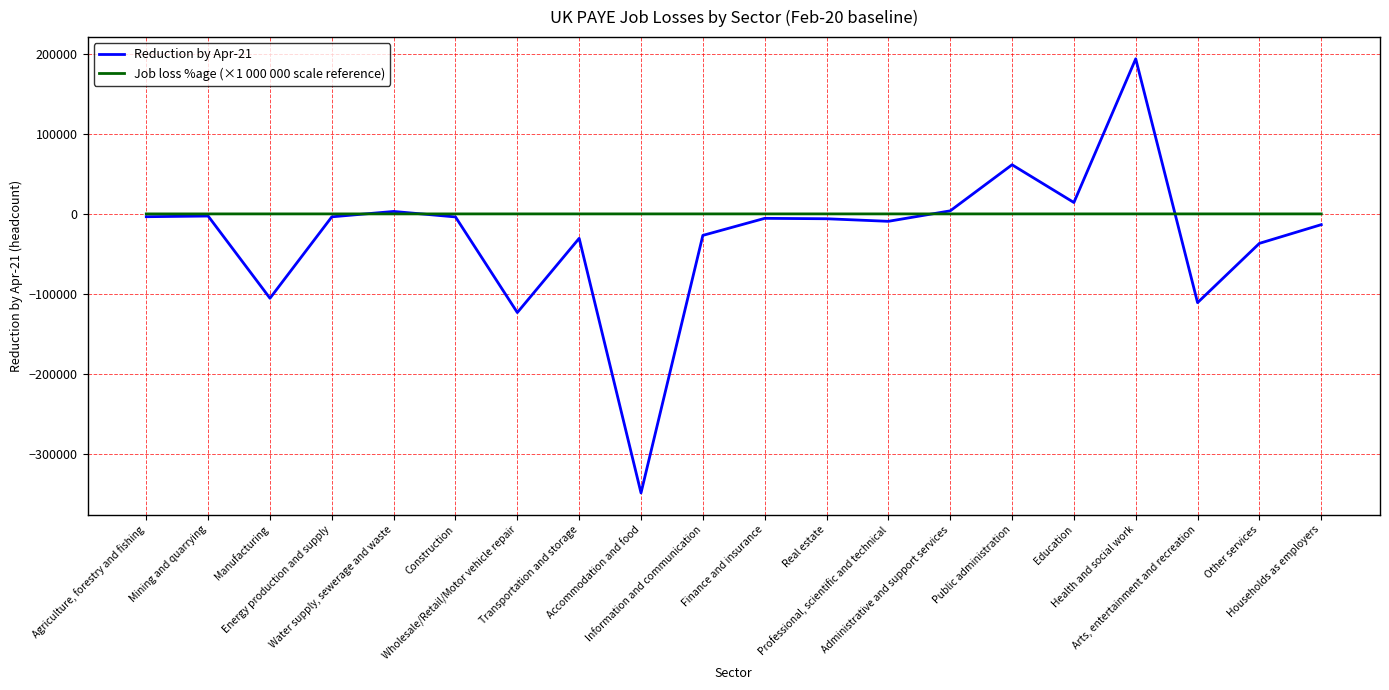

What is the maximum value shown in the chart?

193524.0